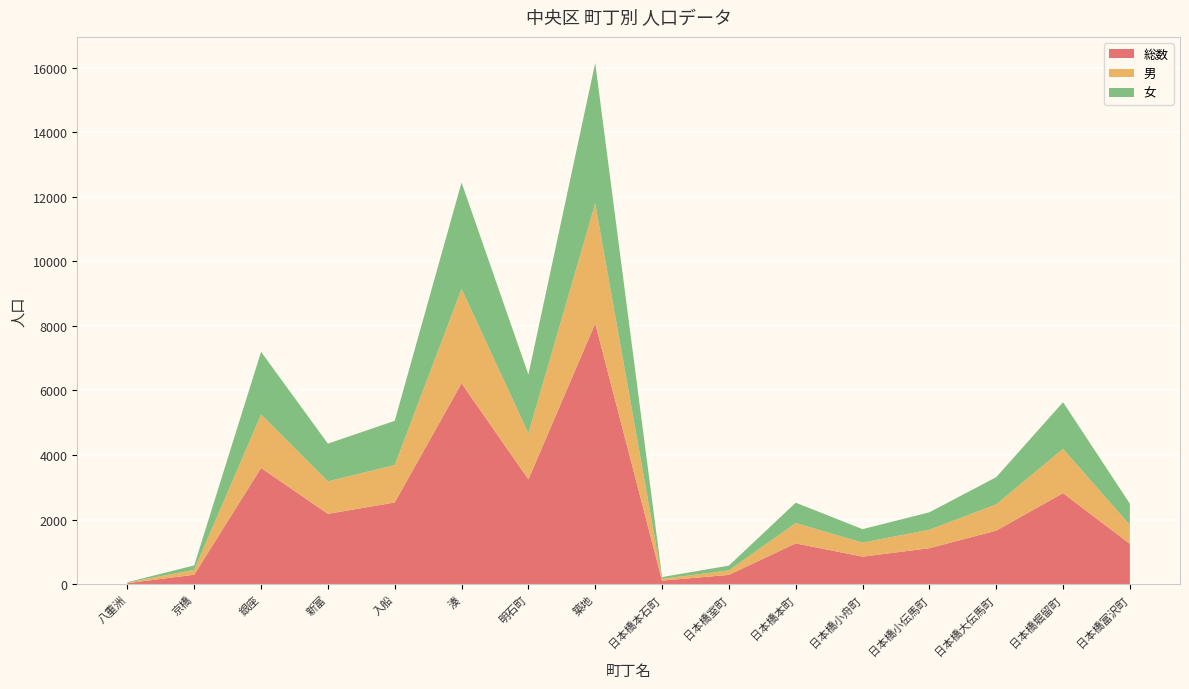

Reading right to left, extract all data points from this chart.

総数: 日本橋富沢町=1245	日本橋堀留町=2817	日本橋大伝馬町=1656	日本橋小伝馬町=1112	日本橋小舟町=851	日本橋本町=1261	日本橋室町=286	日本橋本石町=109	築地=8071	明石町=3245	湊=6219	入船=2529	新富=2175	銀座=3597	京橋=290	八重洲=29
男: 日本橋富沢町=587	日本橋堀留町=1371	日本橋大伝馬町=813	日本橋小伝馬町=572	日本橋小舟町=433	日本橋本町=629	日本橋室町=139	日本橋本石町=53	築地=3718	明石町=1427	湊=2926	入船=1159	新富=1006	銀座=1656	京橋=154	八重洲=17
女: 日本橋富沢町=658	日本橋堀留町=1446	日本橋大伝馬町=843	日本橋小伝馬町=540	日本橋小舟町=418	日本橋本町=632	日本橋室町=147	日本橋本石町=56	築地=4353	明石町=1818	湊=3293	入船=1370	新富=1169	銀座=1941	京橋=136	八重洲=12